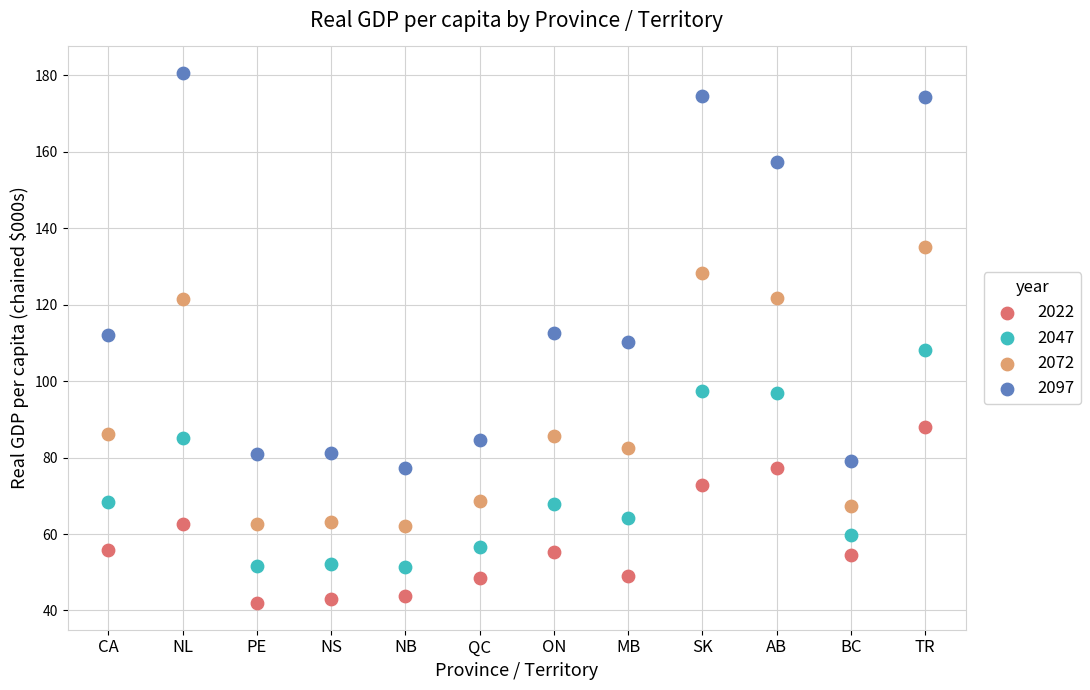

Which series contains the highest Y value?

2097